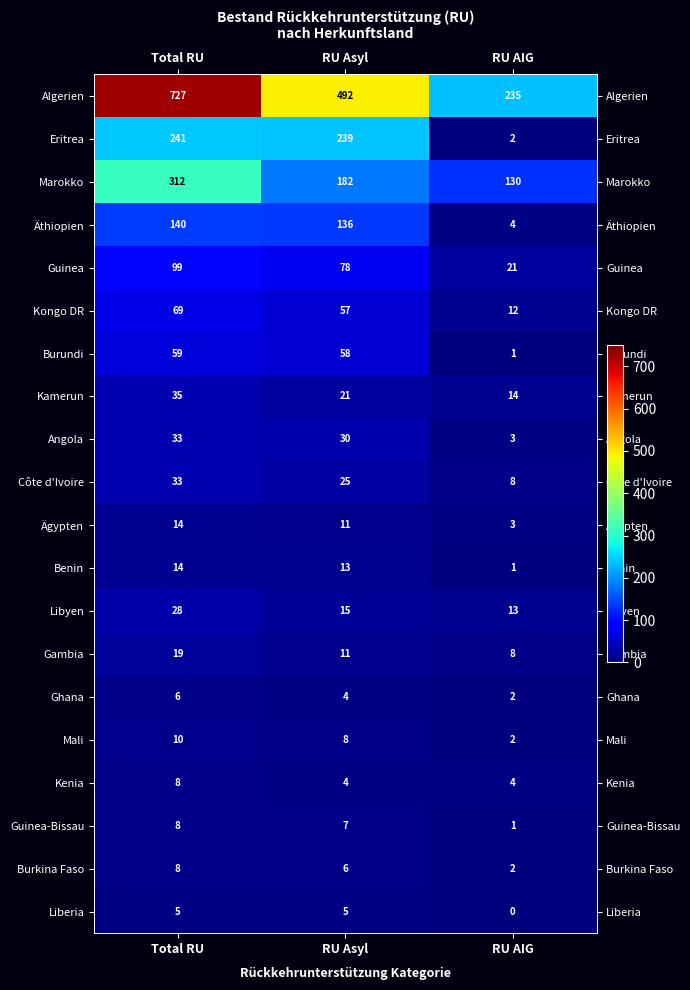

What is the difference between the highest and lowest values at RU Asyl?

488